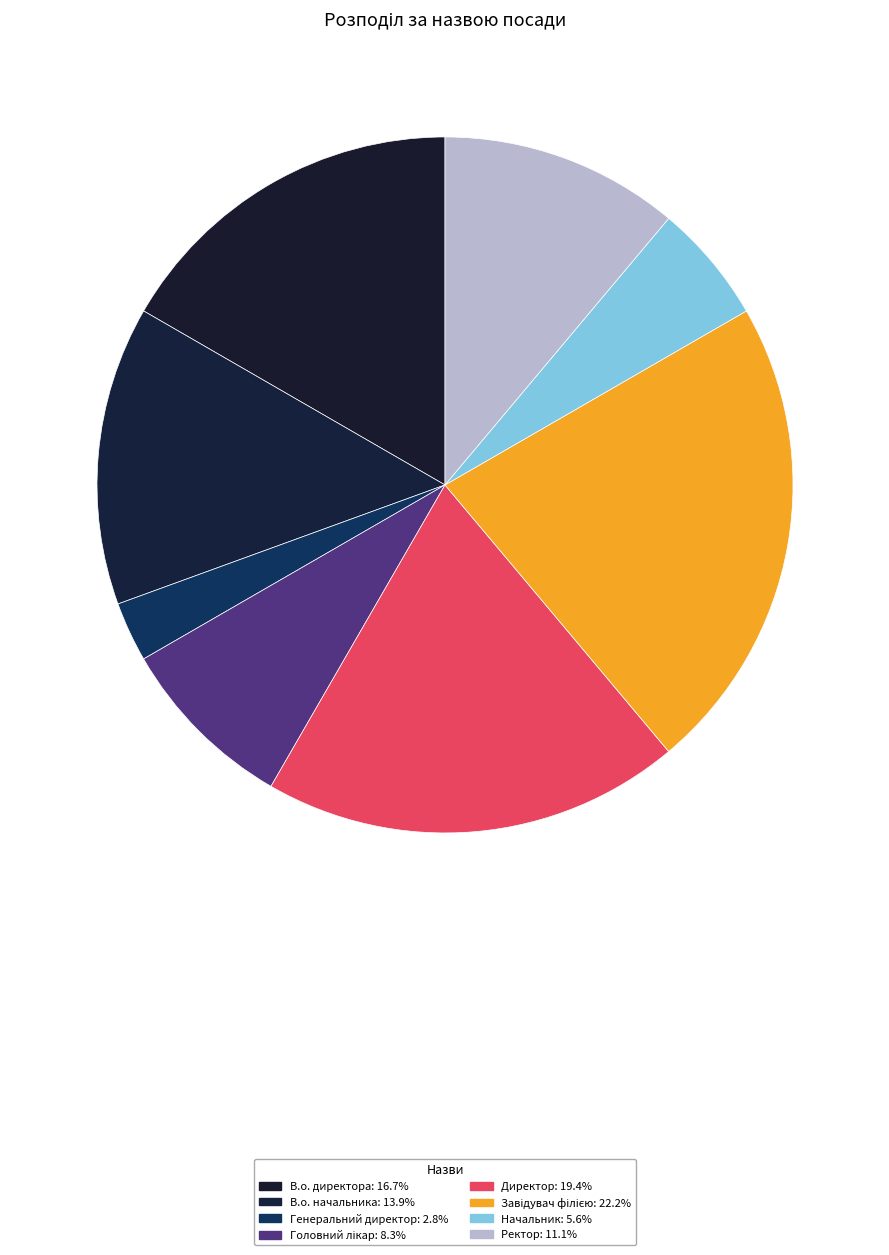

To the nearest percent, what portion does Завідувач філією represent?

22%